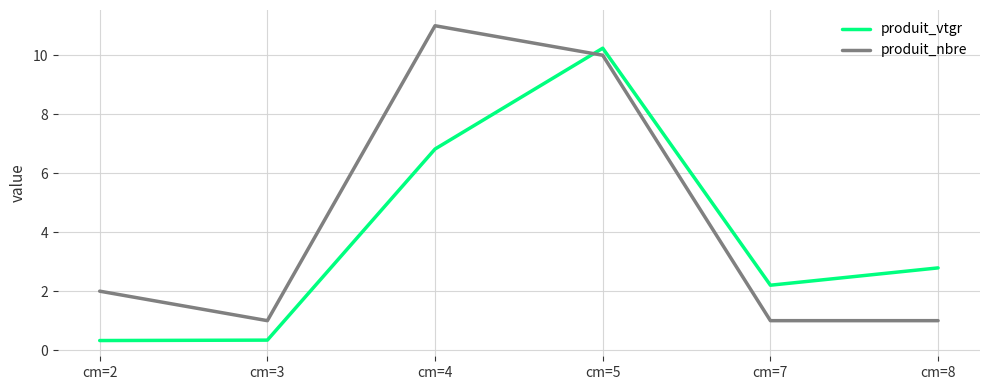

Where is produit_nbre nearest to the value 6?

cm=2